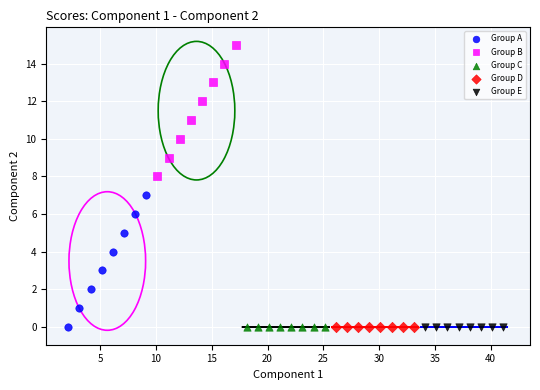

Which series reaches the maximum Y coordinate?

Group B